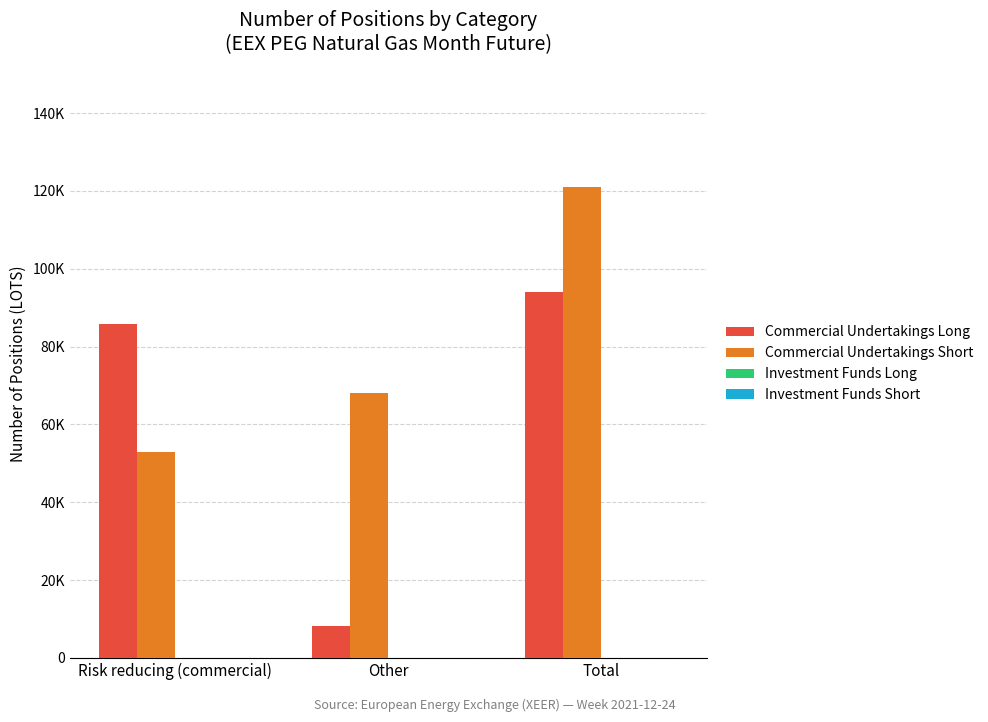

Are the bars horizontal?

No